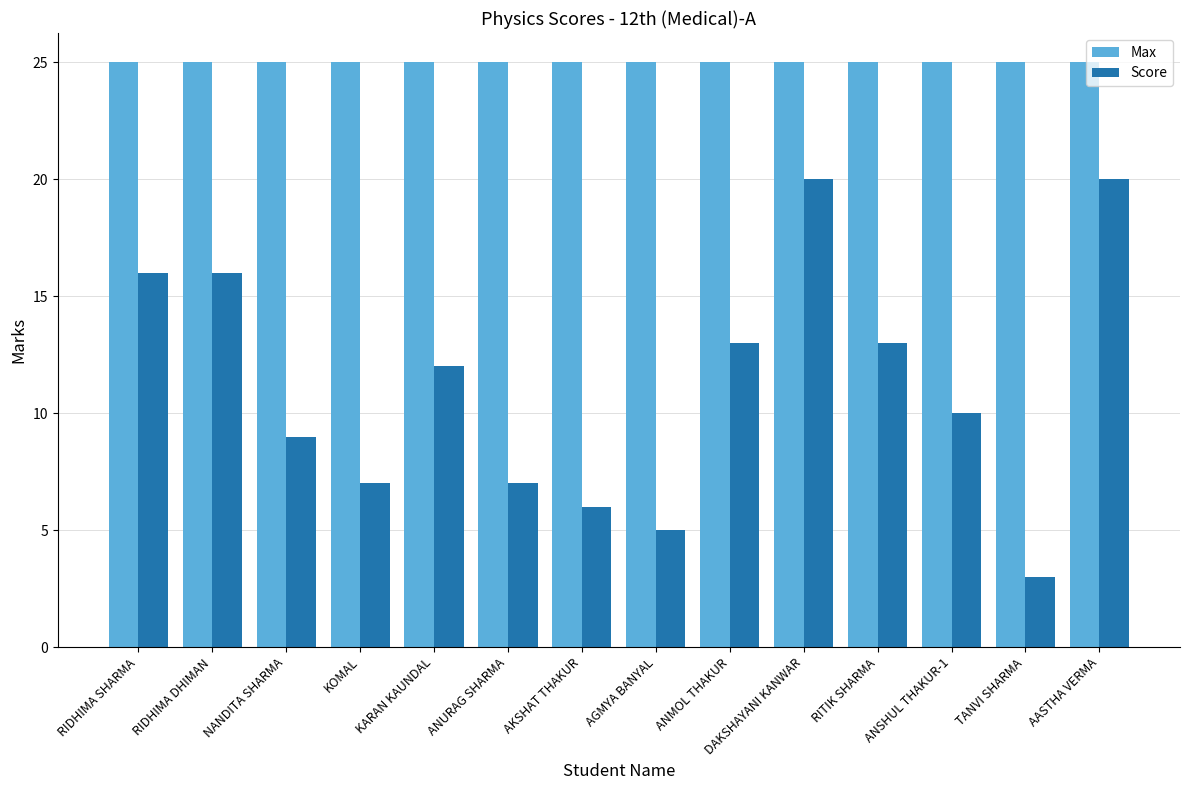

What is the minimum value for Max?

25